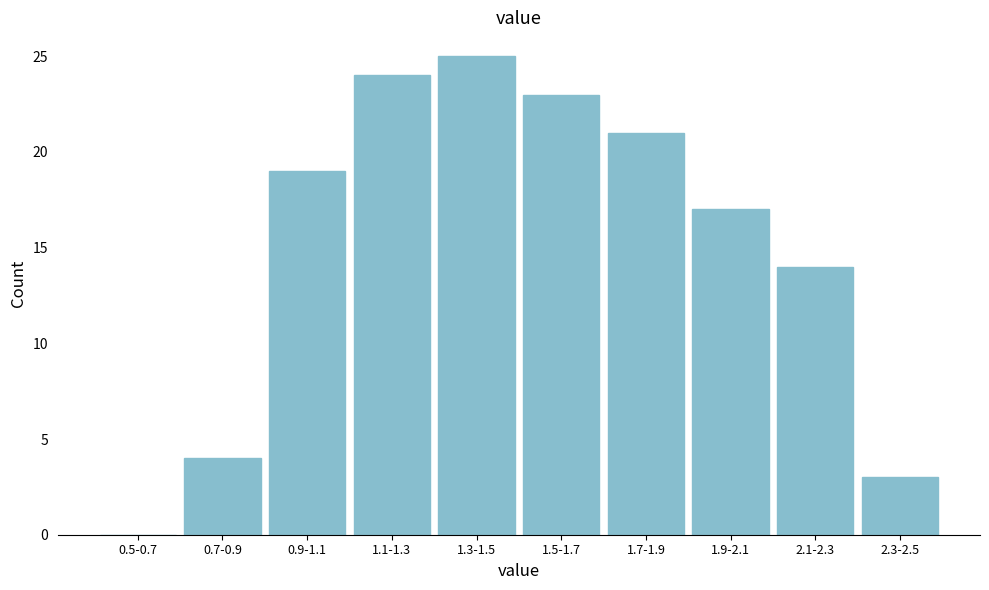

Reading right to left, what are all the values shown in this chart?

2.3-2.5=3	2.1-2.3=14	1.9-2.1=17	1.7-1.9=21	1.5-1.7=23	1.3-1.5=25	1.1-1.3=24	0.9-1.1=19	0.7-0.9=4	0.5-0.7=0